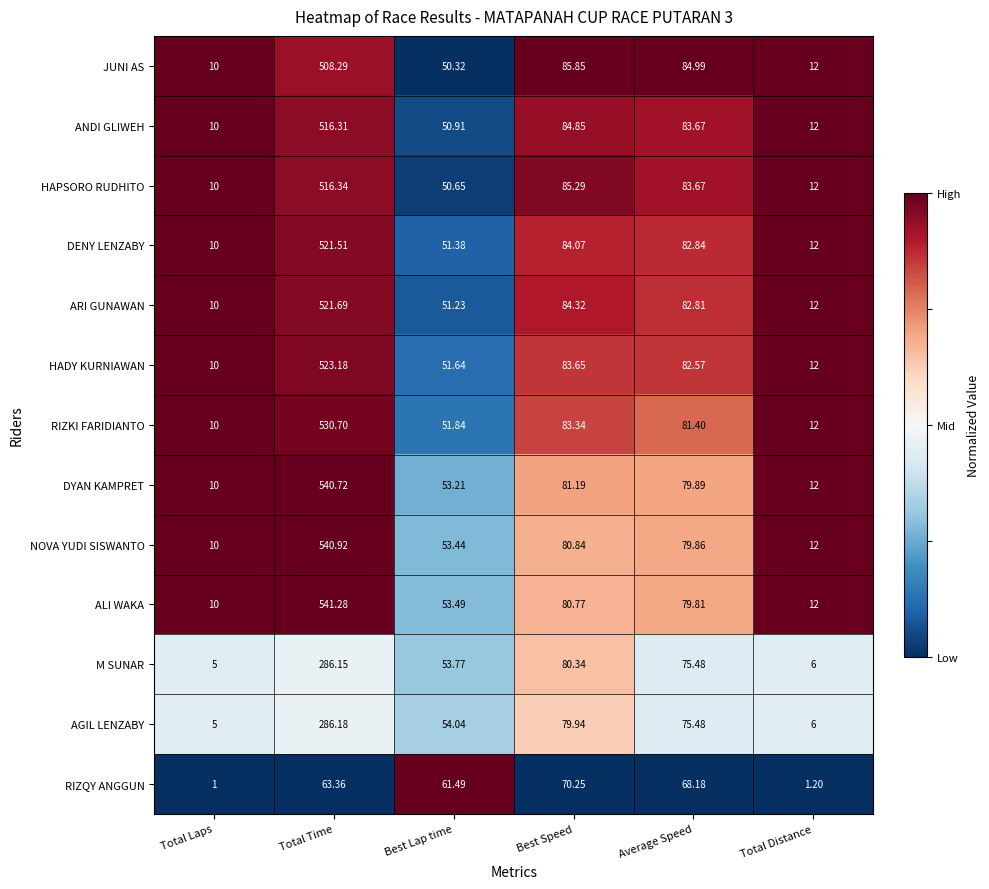

Which series has the widest spread of values?

ALI WAKA